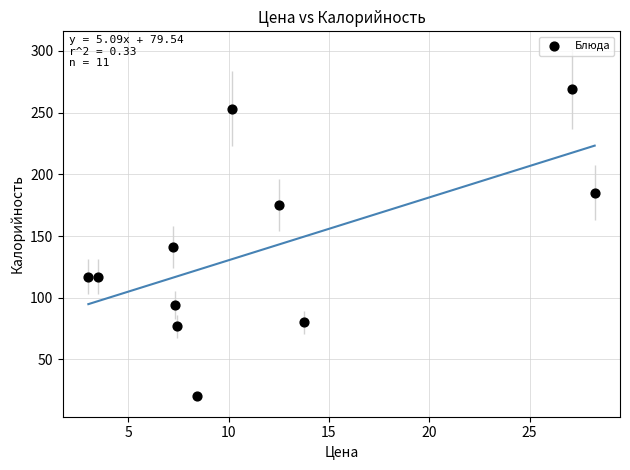

What is the range of Y values (max minus min)?

249.1